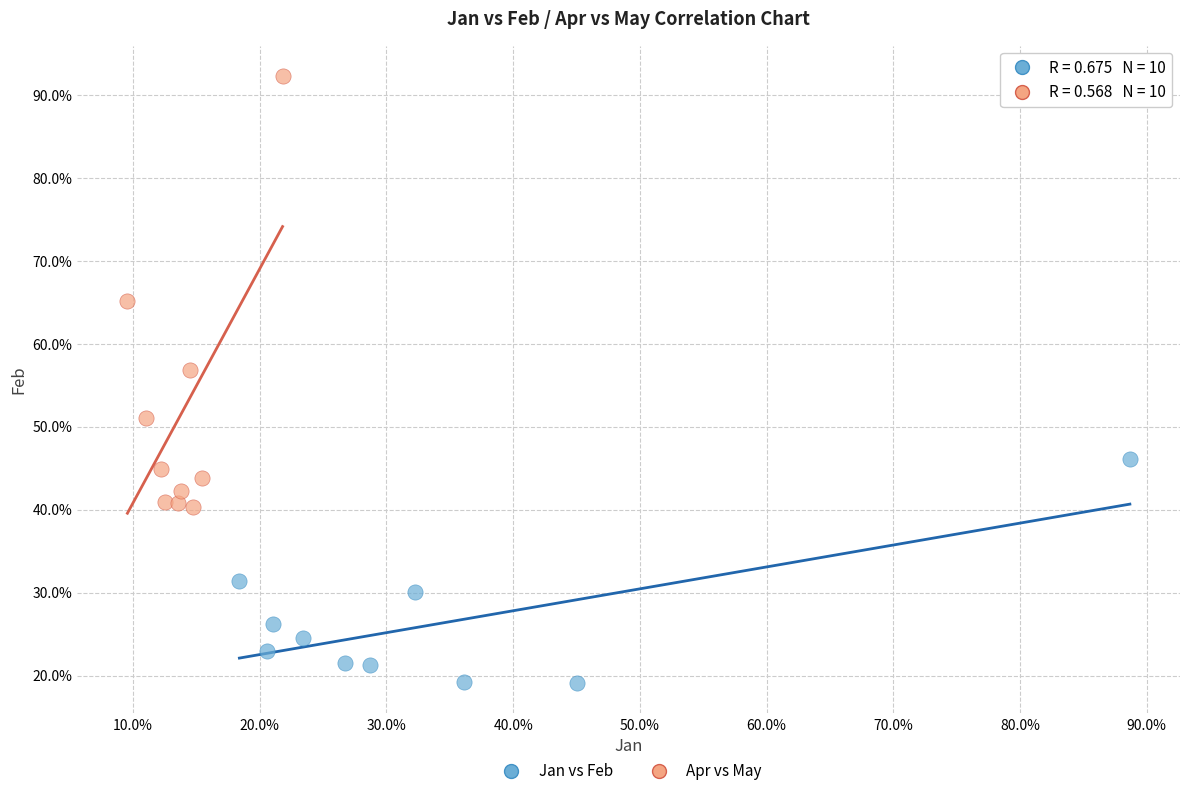

Which series reaches the minimum Y coordinate?

Jan vs Feb